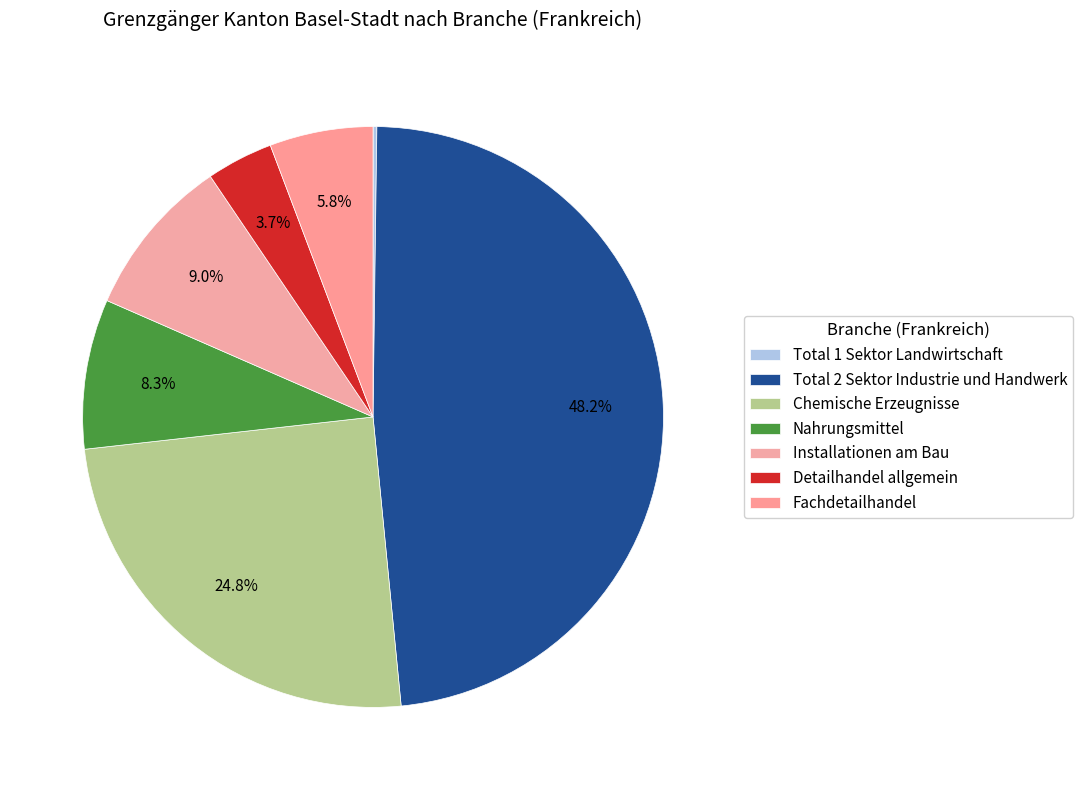

To the nearest percent, what is the combined percentage of Chemische Erzeugnisse and Total 1 Sektor Landwirtschaft?

25%